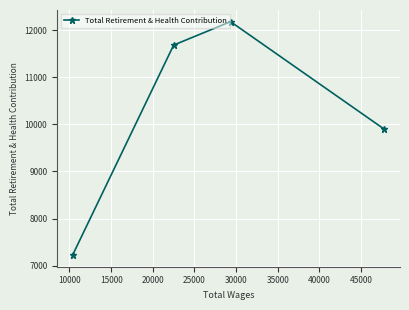

What is the value of the 1st point from the left?

7225